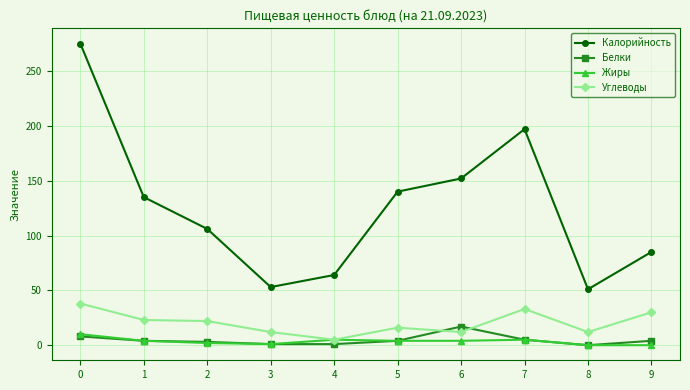

Between 0 and 2, which series saw the biggest shift?

Калорийность